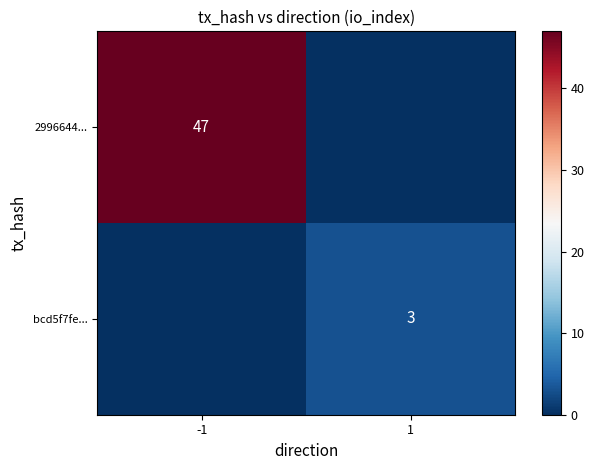

The 2996644... series shows 23 at -1. True or false?

False